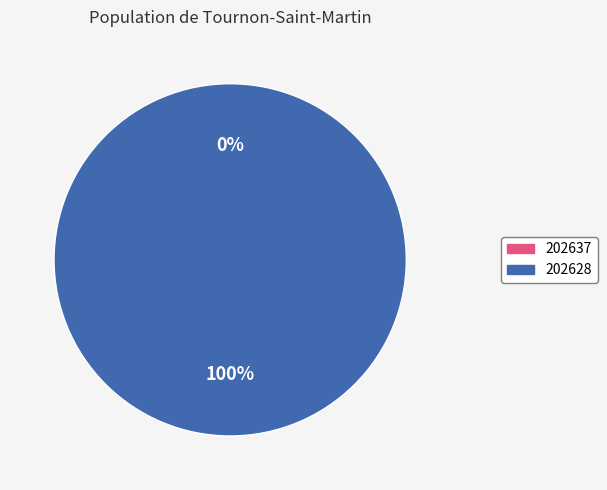

To the nearest percent, what is the combined percentage of 202628 and 202637?

100%